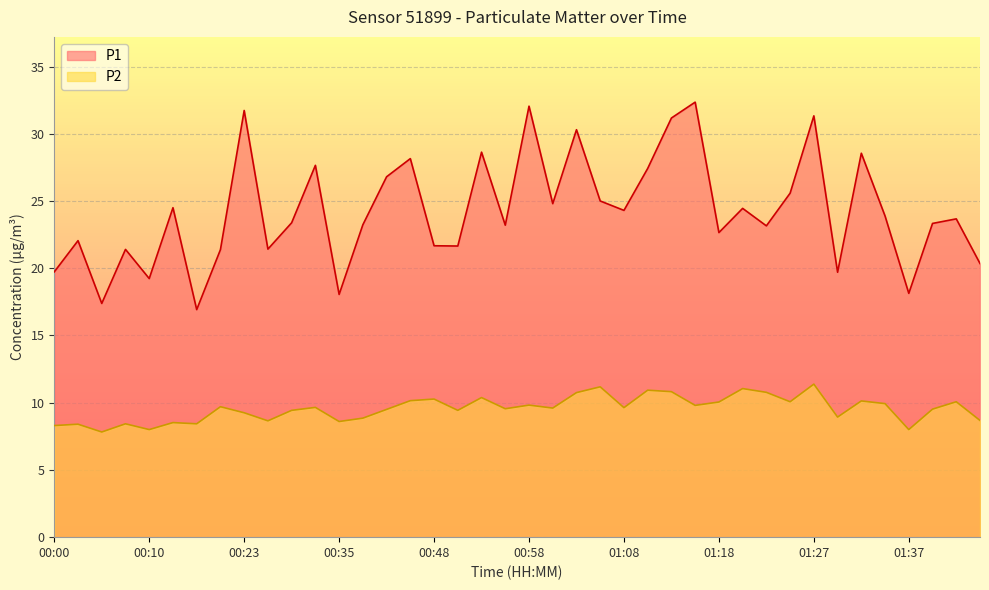

Reading right to left, transcribe all the data shown in this chart.

P1: 01:45=20.4	01:42=23.7	01:40=23.3	01:37=18.1	01:35=23.9	01:32=28.6	01:30=19.7	01:27=31.3	01:25=25.6	01:23=23.1	01:20=24.4	01:18=22.6	01:15=32.4	01:13=31.2	01:10=27.4	01:08=24.3	01:05=25.0	01:03=30.3	01:00=24.8	00:58=32.0	00:55=23.2	00:53=28.6	00:51=21.6	00:48=21.7	00:45=28.1	00:40=26.8	00:38=23.2	00:35=18.1	00:33=27.6	00:30=23.4	00:25=21.4	00:23=31.7	00:17=21.4	00:15=16.9	00:12=24.5	00:10=19.2	00:07=21.4	00:05=17.4	00:02=22.1	00:00=19.7
P2: 01:45=8.7	01:42=10.1	01:40=9.5	01:37=8.0	01:35=9.9	01:32=10.1	01:30=8.9	01:27=11.4	01:25=10.1	01:23=10.8	01:20=11.1	01:18=10.1	01:15=9.8	01:13=10.8	01:10=10.9	01:08=9.6	01:05=11.2	01:03=10.8	01:00=9.6	00:58=9.8	00:55=9.6	00:53=10.4	00:51=9.4	00:48=10.3	00:45=10.2	00:40=9.5	00:38=8.8	00:35=8.6	00:33=9.7	00:30=9.4	00:25=8.7	00:23=9.2	00:17=9.7	00:15=8.4	00:12=8.5	00:10=8.0	00:07=8.4	00:05=7.8	00:02=8.4	00:00=8.3